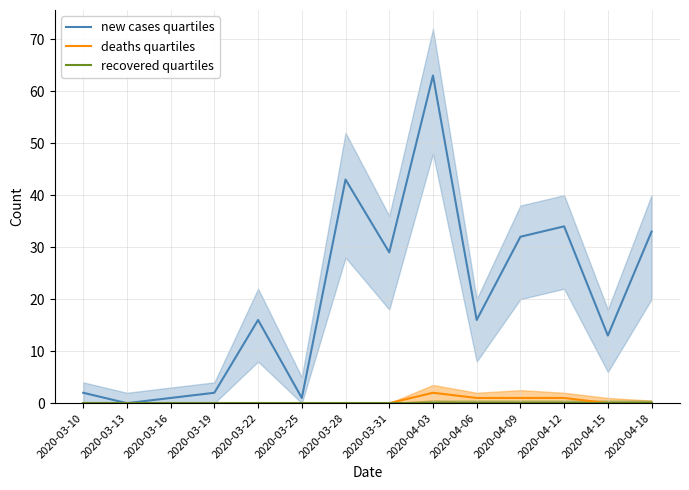

Is it true that deaths quartiles equals 0 at 2020-04-15?

True